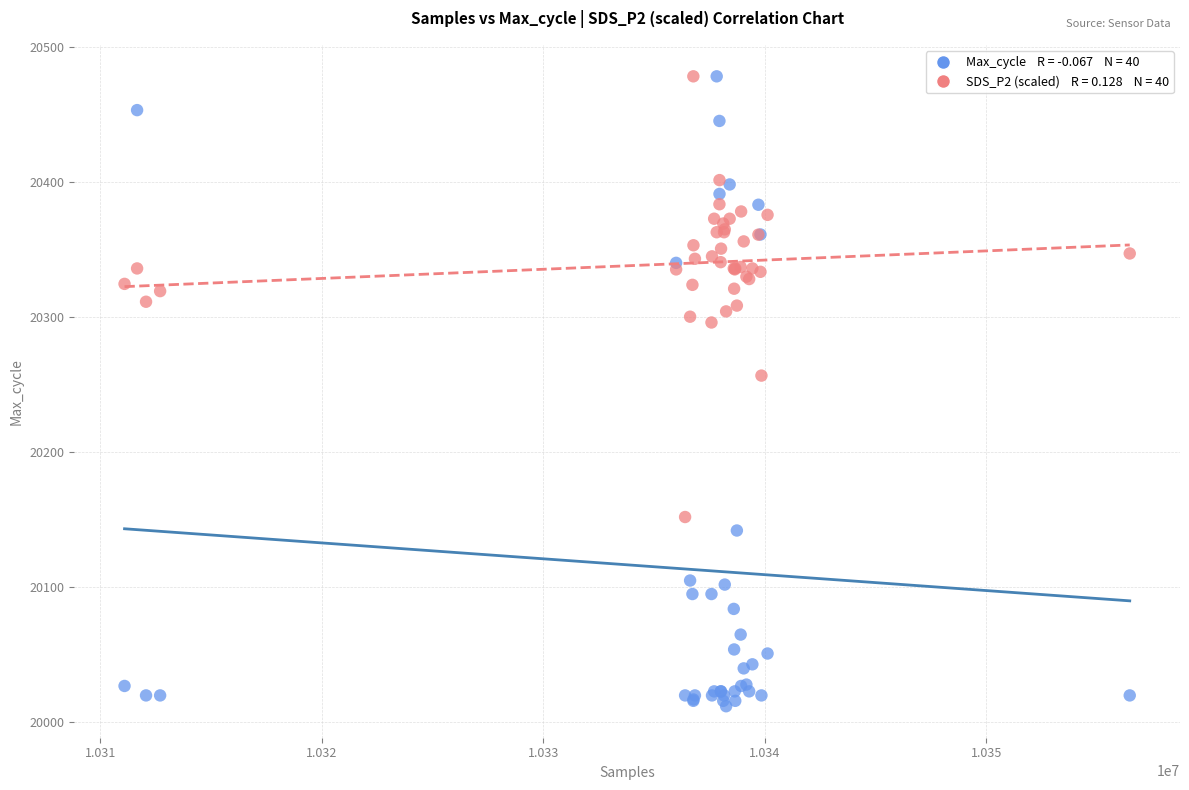

Across all series, what Y value is closest to 20245?

20256.6